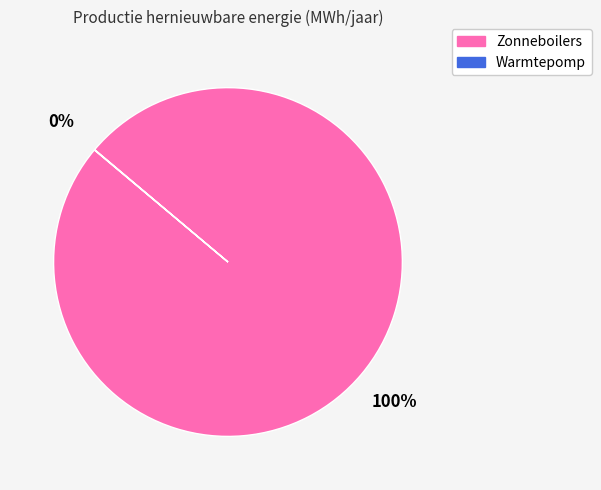

Which slice represents more than half of the pie?

Zonneboilers